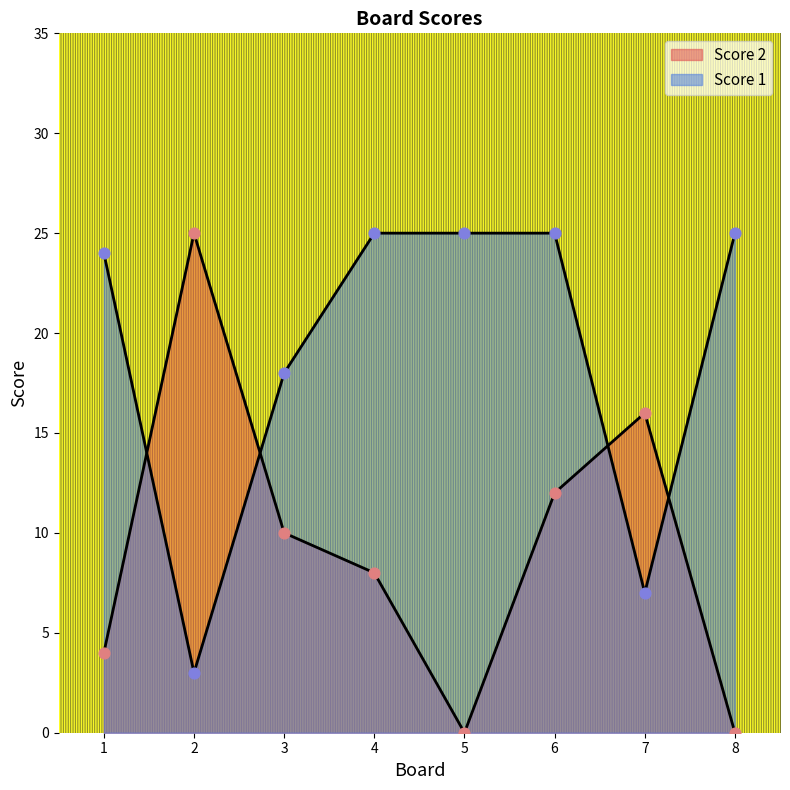

At which category is the sum across all series the highest?

6